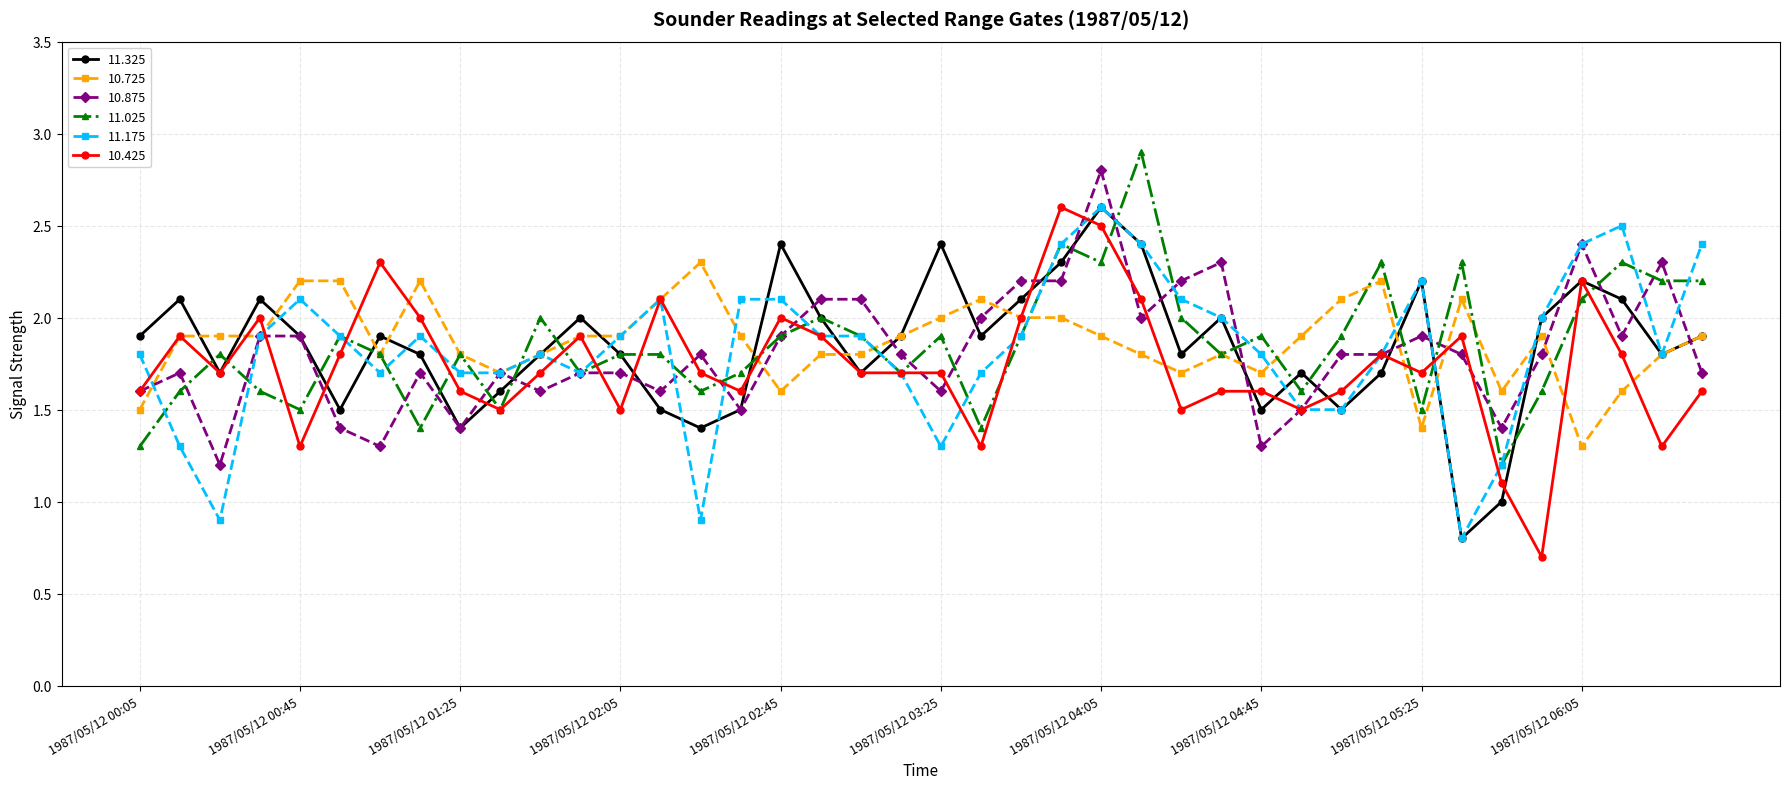

What is the average value of the 11.025 series?

1.9